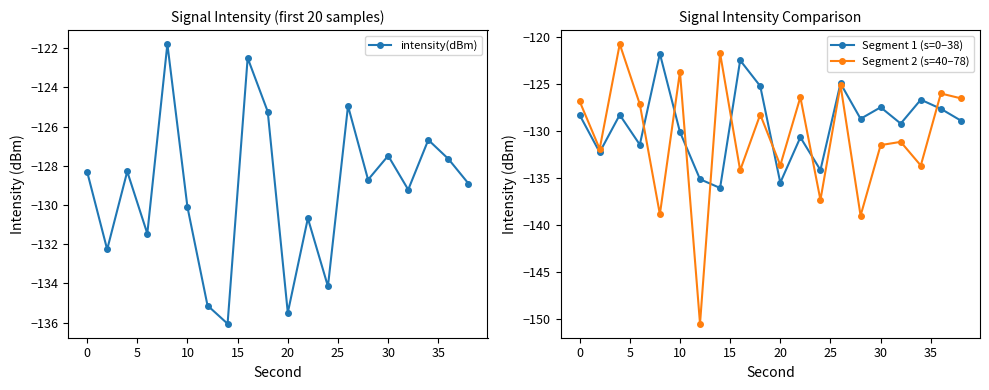

How many times do Segment 2 (s=40–78) and Segment 1 (s=0–38) cross each other?

8